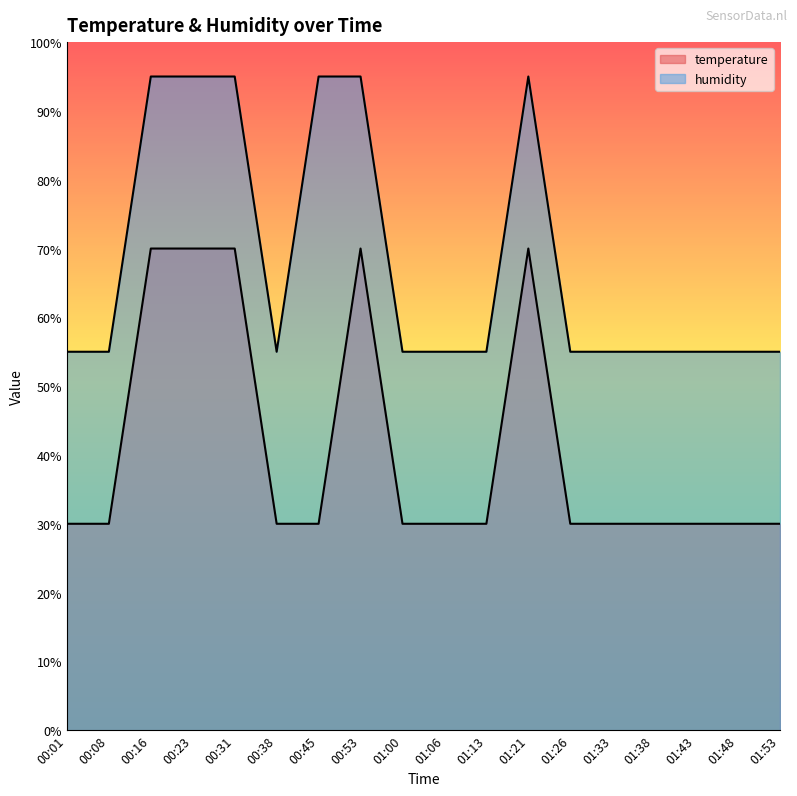

How many data points in humidity are above 55?

6